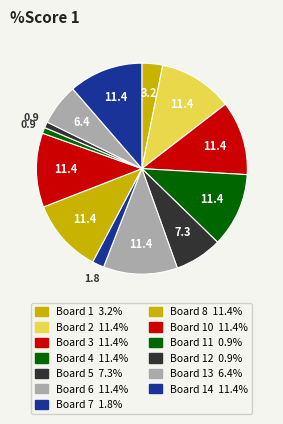

How many segments does this pie chart have?

13